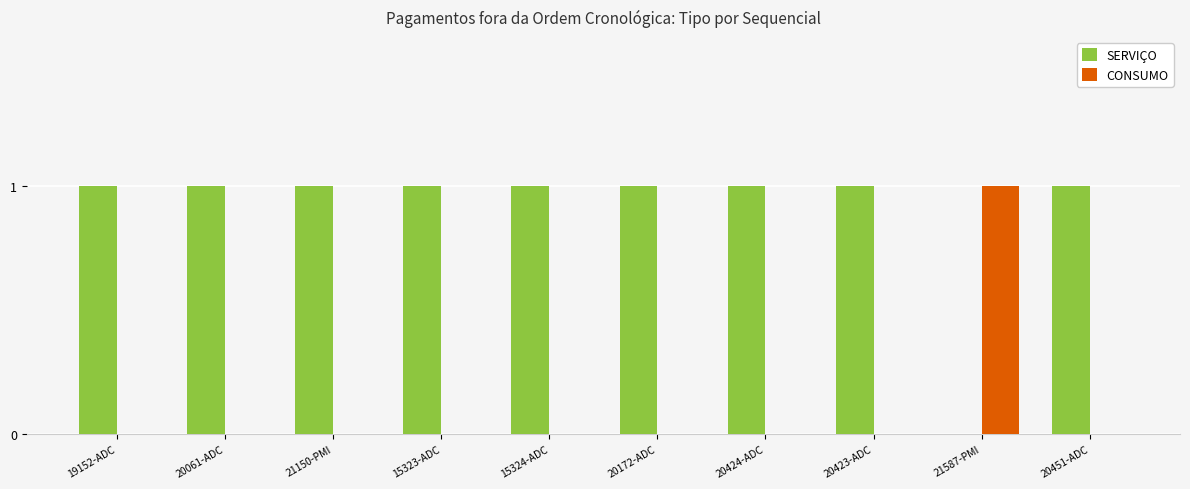

At which label does CONSUMO reach its peak?

21587-PMI